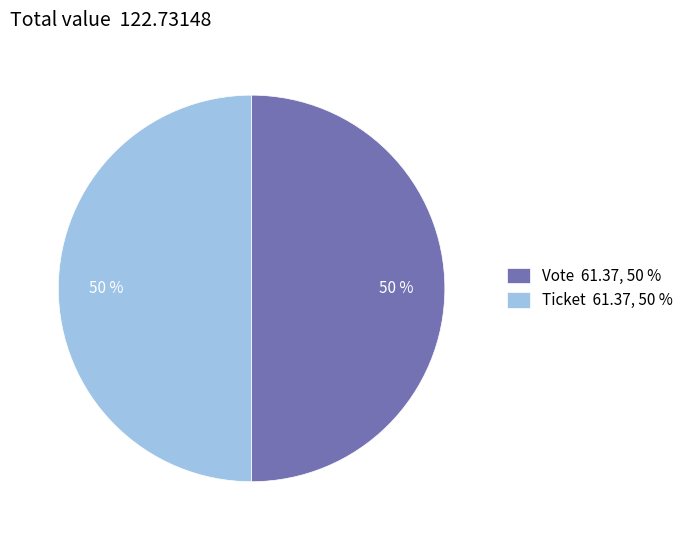

True or false: Vote 61.37, 50 % accounts for 50% of the total.

True